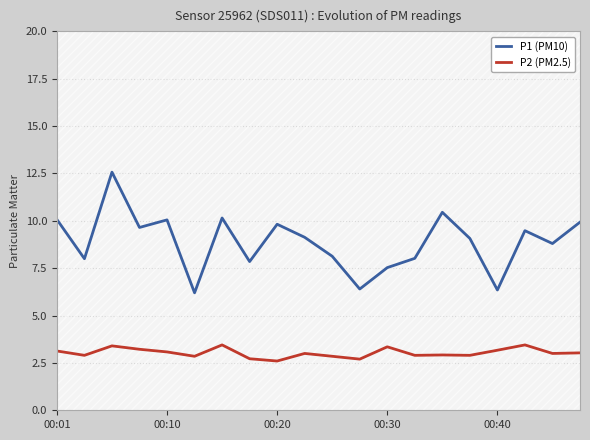

What value does the P1 (PM10) series have at 9?

9.1